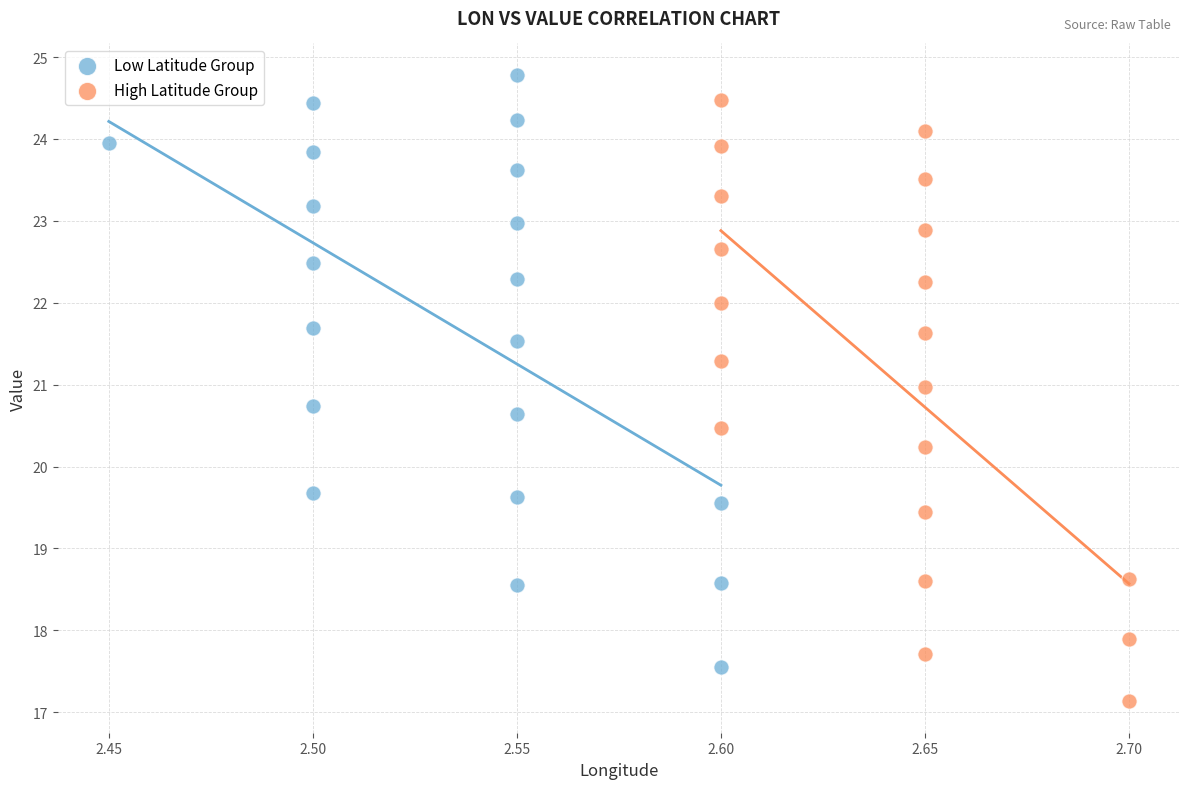

Which series reaches the minimum Y coordinate?

High Latitude Group